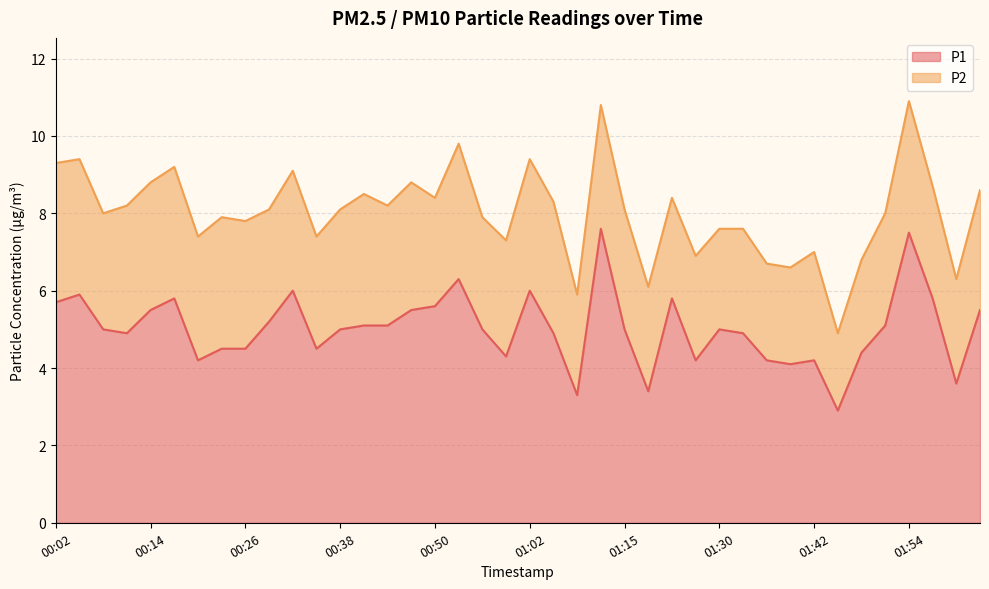

What is the label of the 16th point from the left?

00:47